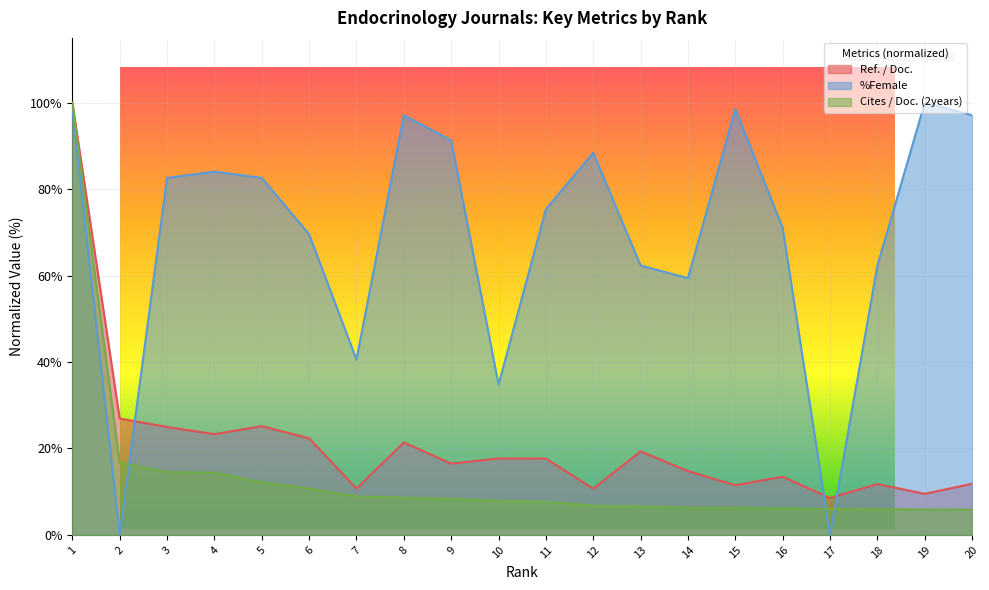

At which label is Cites / Doc. (2years) closest to 52?

2